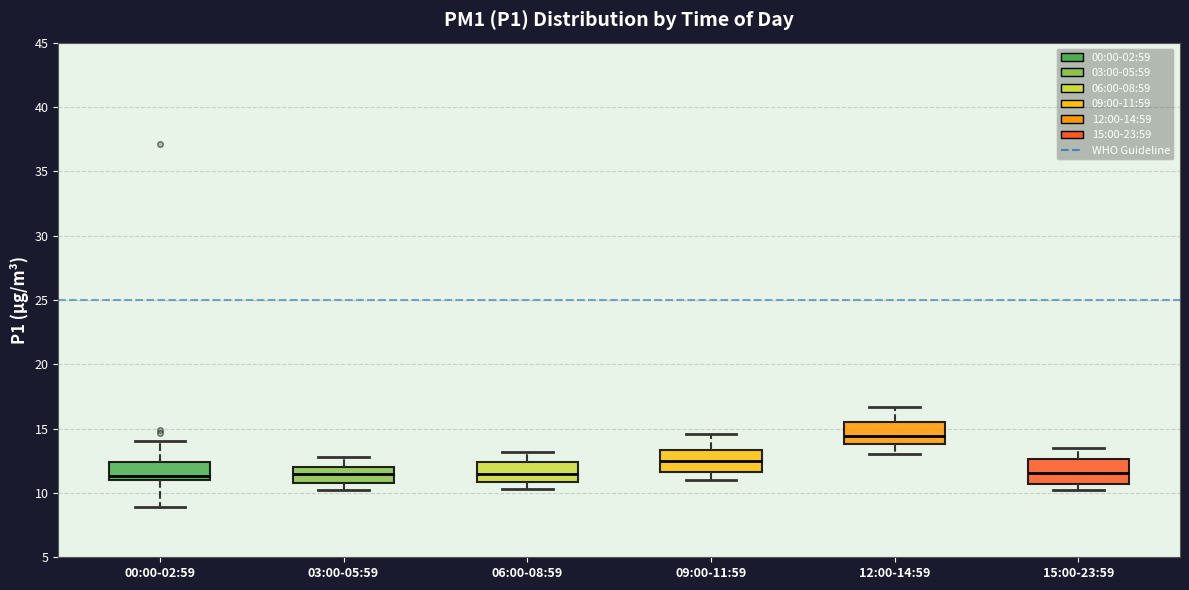

Reading left to right, transcribe this box plot: for each box, give where its median line is, the range the box spans, and where its two whiskers end, as read against the y-axis. The values are not printed on the chart, so give them approximately, as read against the axis.

00:00-02:59: median 11.5, box 11.0 to 12.5, whiskers 9.0 to 14.0
03:00-05:59: median 11.5, box 11.0 to 12.0, whiskers 10.0 to 13.0
06:00-08:59: median 11.5, box 11.0 to 12.5, whiskers 10.5 to 13.0
09:00-11:59: median 12.5, box 11.5 to 13.5, whiskers 11.0 to 14.5
12:00-14:59: median 14.5, box 14.0 to 15.5, whiskers 13.0 to 16.5
15:00-23:59: median 11.5, box 10.5 to 12.5, whiskers 10.0 to 13.5